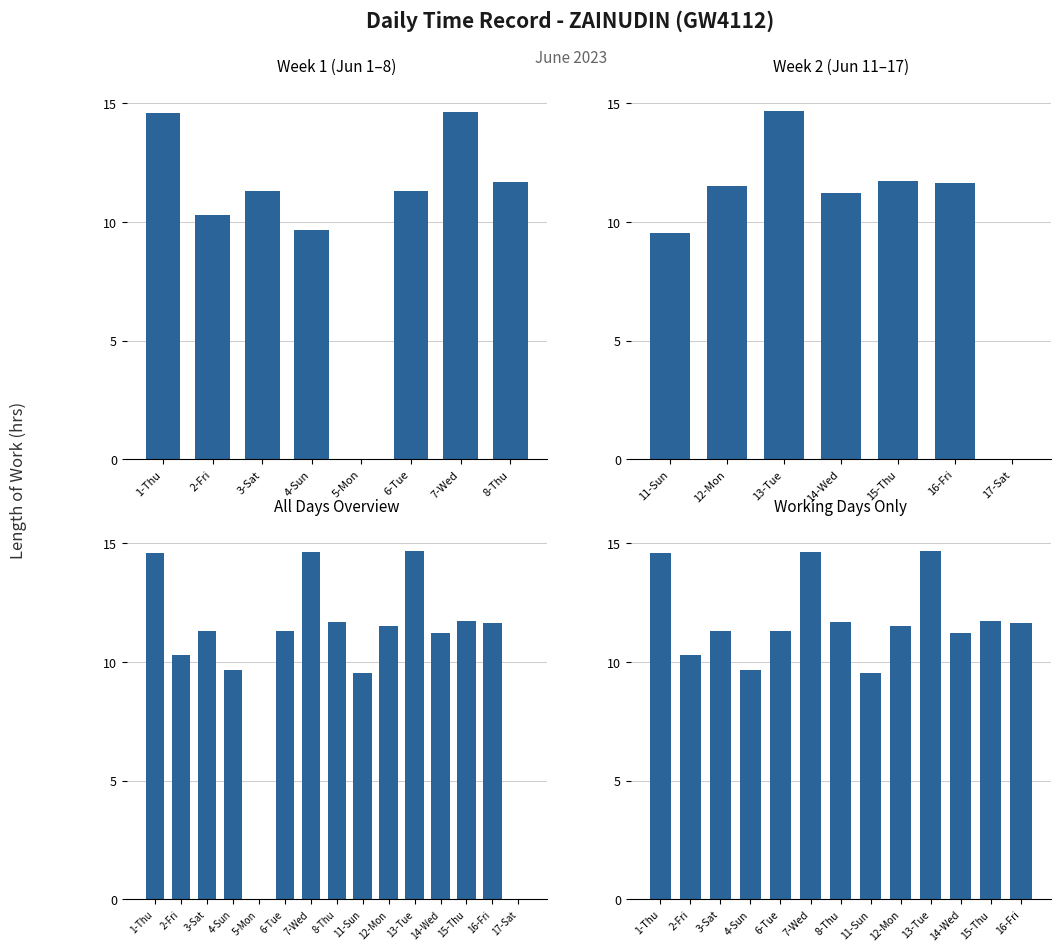

What is the difference between the second highest and minimum values?

5.1